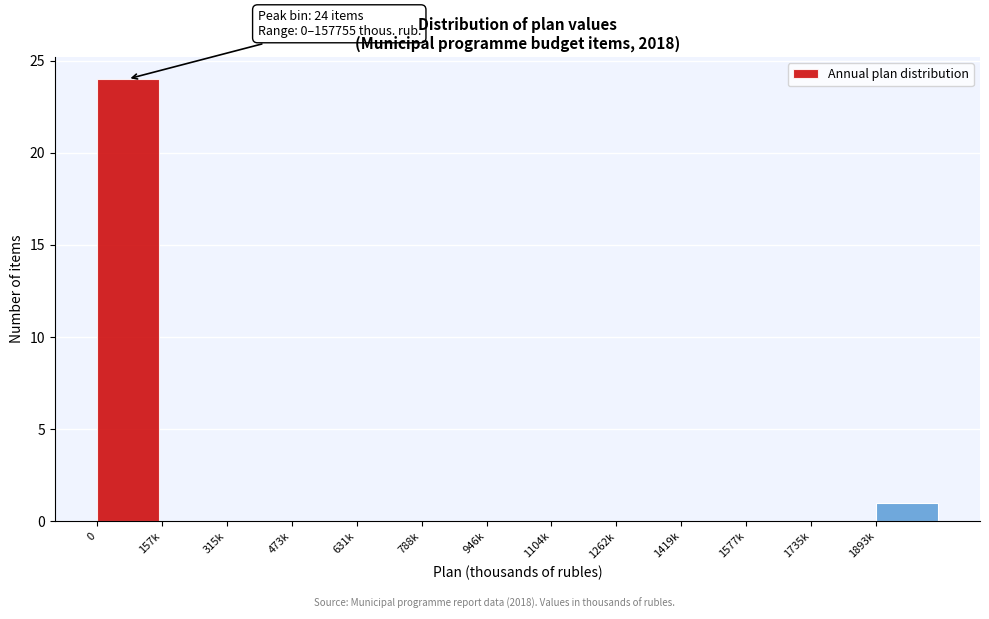

Reading right to left, transcribe all the data shown in this chart.

1893k=1	1735k=0	1577k=0	1419k=0	1262k=0	1104k=0	946k=0	788k=0	631k=0	473k=0	315k=0	157k=0	0=24